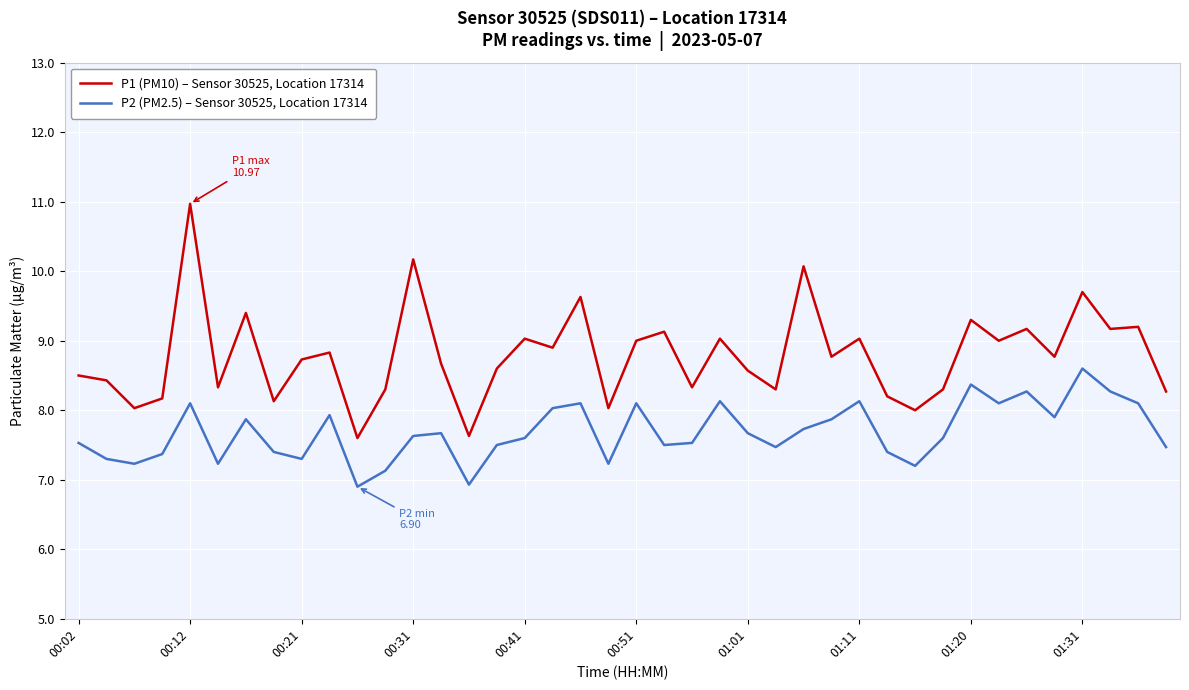

What is the maximum value for P2 (PM2.5) – Sensor 30525, Location 17314?

8.6